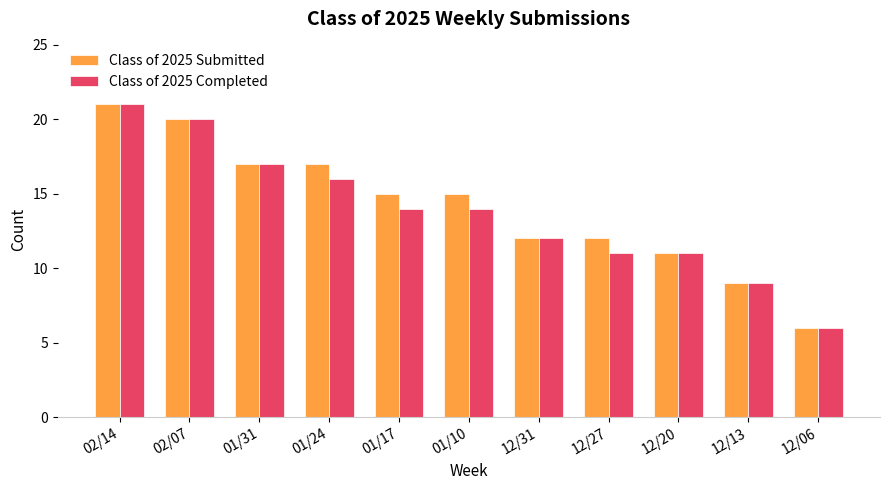

Reading left to right, transcribe all the data shown in this chart.

Class of 2025 Submitted: 21	20	17	17	15	15	12	12	11	9	6
Class of 2025 Completed: 21	20	17	16	14	14	12	11	11	9	6